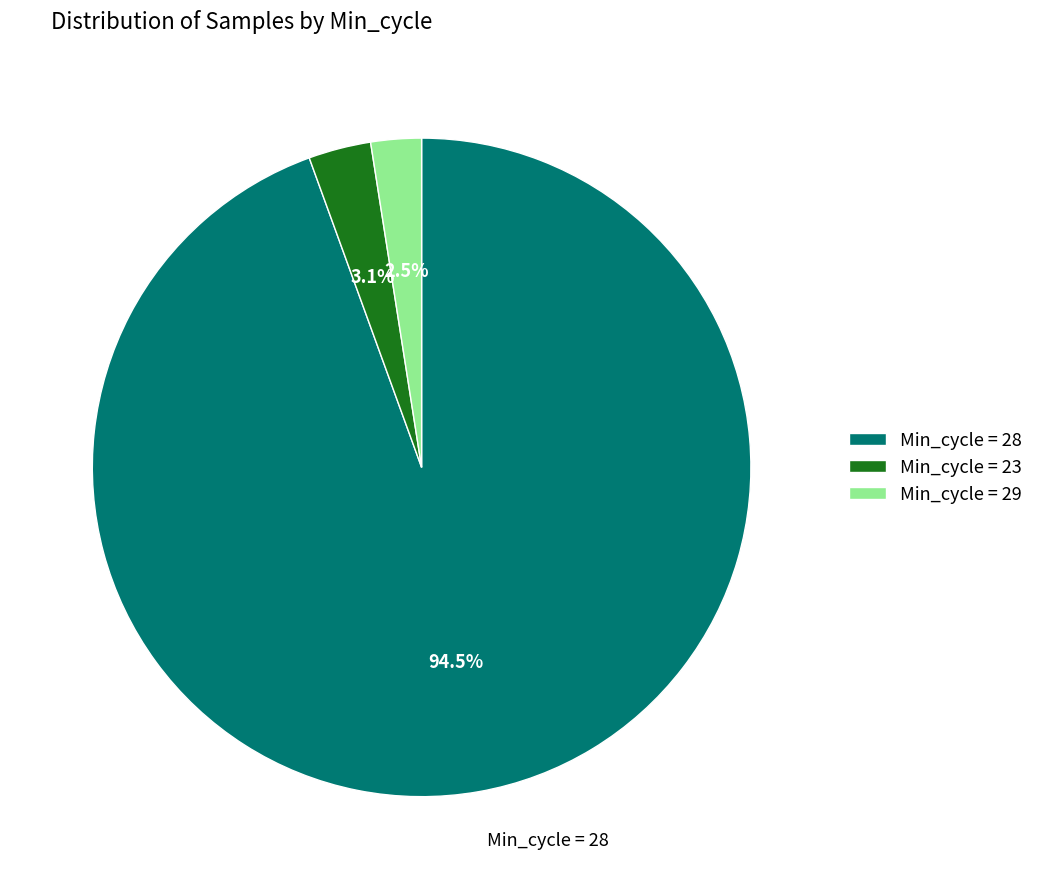

To the nearest percent, what is the average slice percentage?

33%